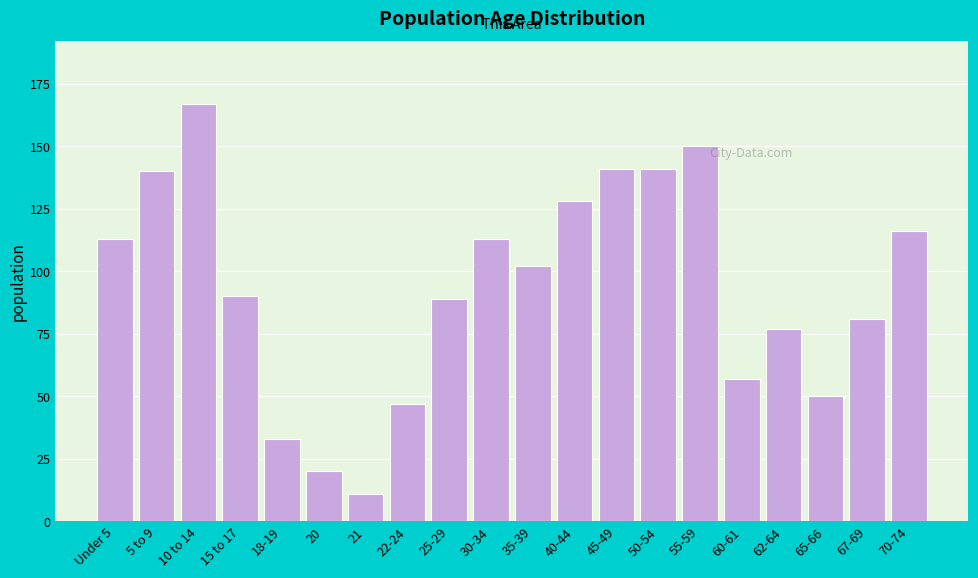

Reading left to right, transcribe all the data shown in this chart.

113	140	167	90	33	20	11	47	89	113	102	128	141	141	150	57	77	50	81	116